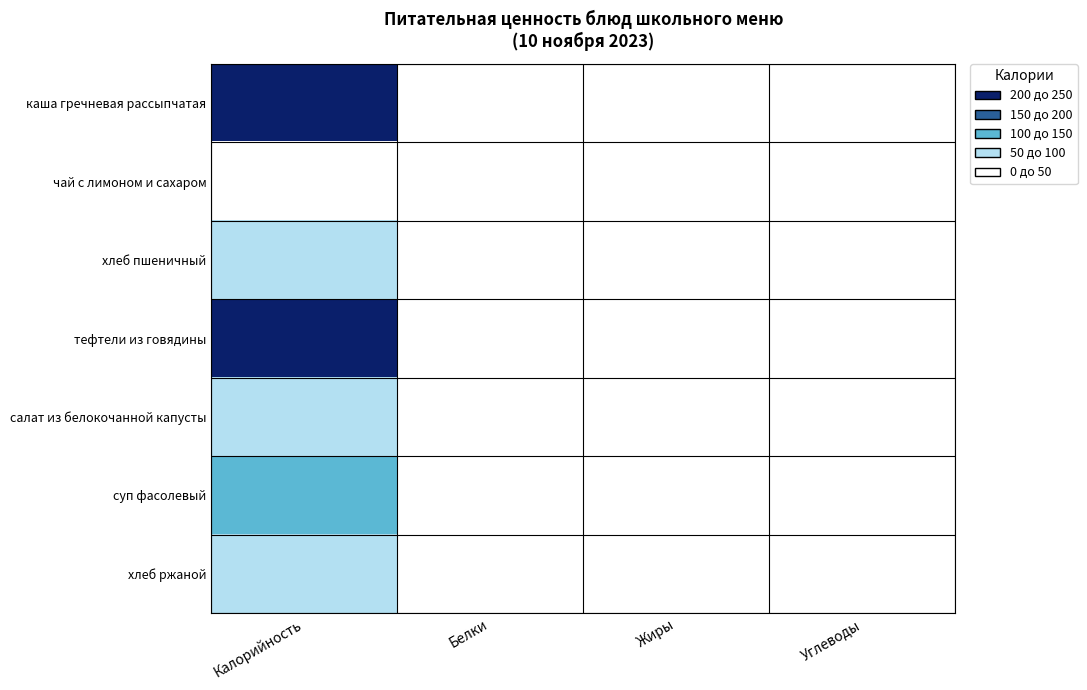

Reading left to right, extract all data points from this chart.

каша гречневая рассыпчатая: Калорийность=233.7	Белки=8.2	Жиры=6.3	Углеводы=35.9
чай с лимоном и сахаром: Калорийность=27.9	Белки=0.2	Жиры=0.1	Углеводы=6.6
хлеб пшеничный: Калорийность=70.3	Белки=2.3	Жиры=0.2	Углеводы=14.8
тефтели из говядины: Калорийность=221.9	Белки=14.5	Жиры=14.6	Углеводы=8.1
салат из белокочанной капусты: Калорийность=85.8	Белки=1.5	Жиры=6.1	Углеводы=6.2
суп фасолевый: Калорийность=125.9	Белки=6.8	Жиры=4.6	Углеводы=14.4
хлеб ржаной: Калорийность=51.2	Белки=2.0	Жиры=0.4	Углеводы=10.0